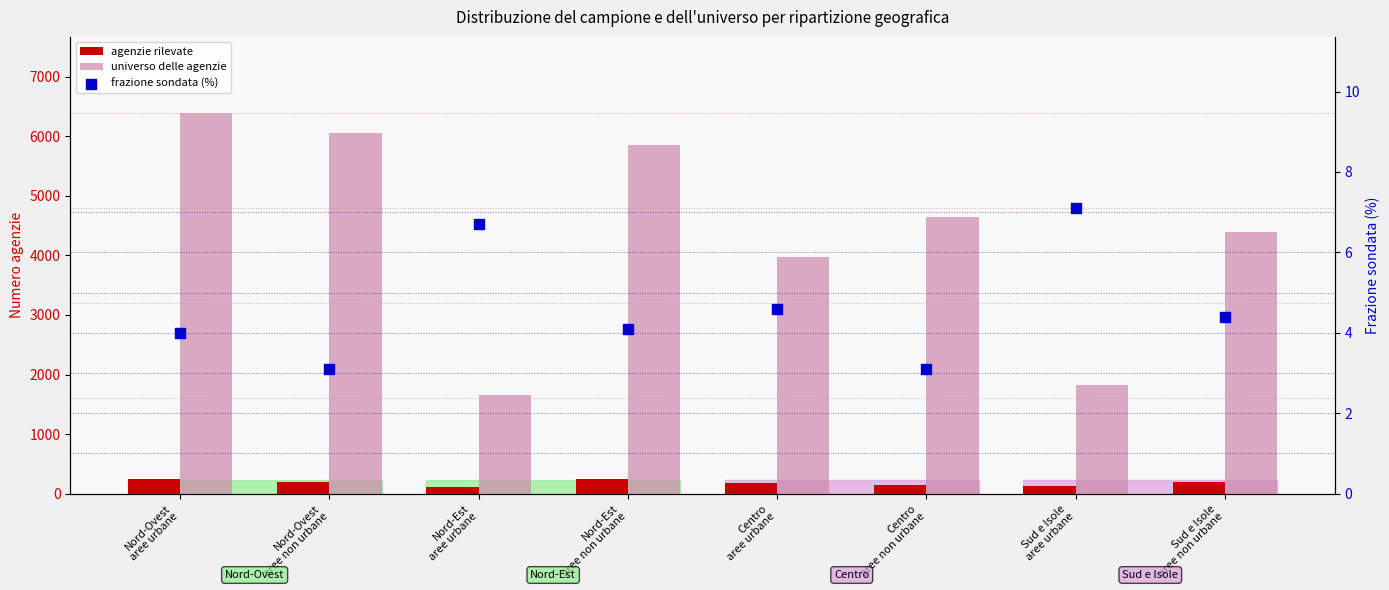

At how many categories does at least one series exceed 3998?

5